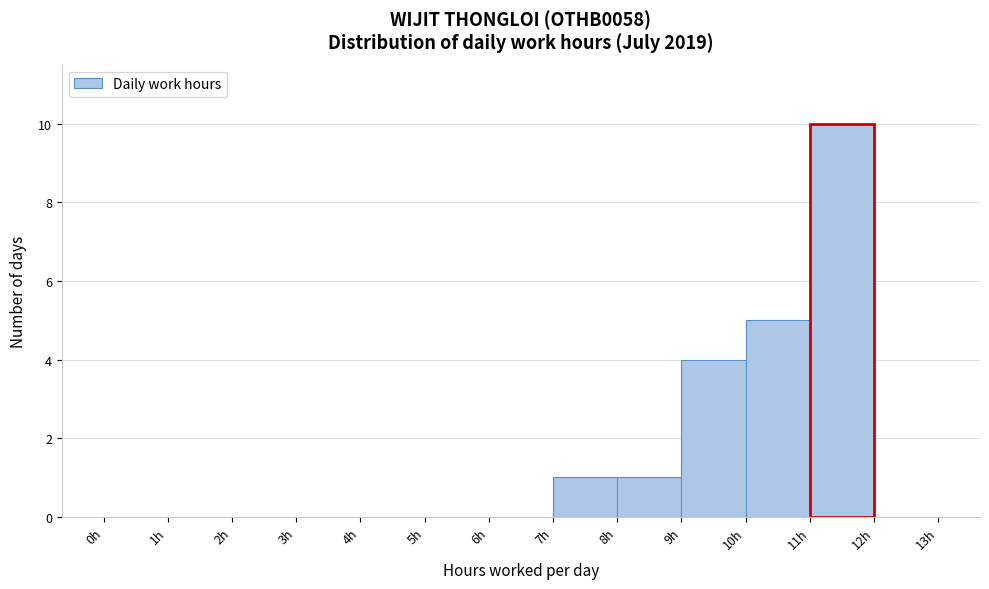

Reading left to right, transcribe this chart: for each bar, give the range it covers on the x-axis and its height. The values are not printed on the chart, so give them approximately, as read against the axis.

0 to 1: 0
1 to 2: 0
2 to 3: 0
3 to 4: 0
4 to 5: 0
5 to 6: 0
6 to 7: 0
7 to 8: 1
8 to 9: 1
9 to 10: 4
10 to 11: 5
11 to 12: 10
12 to 13: 0